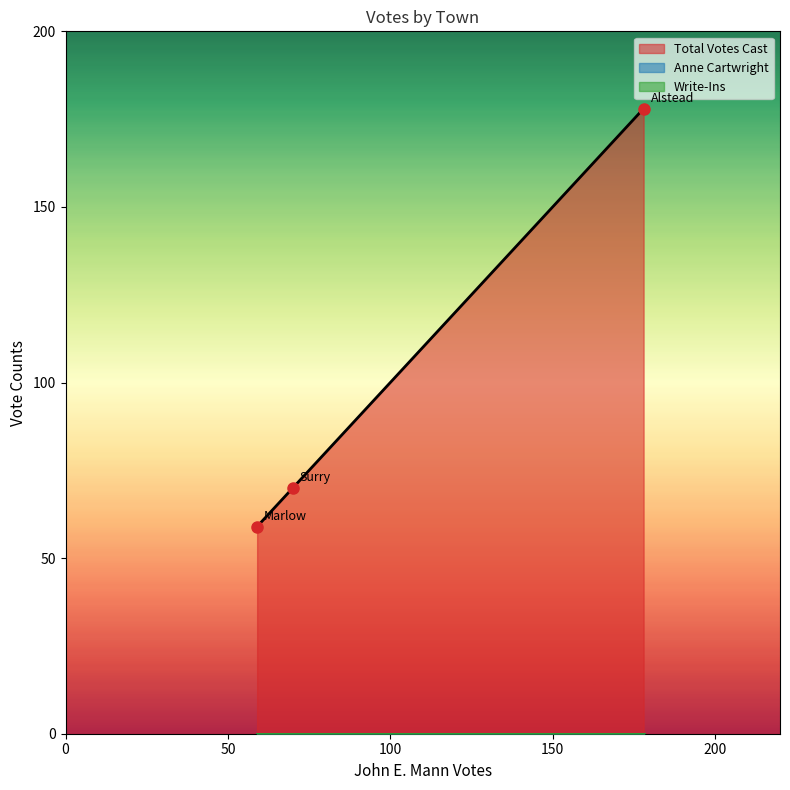

Which series has the largest total across all categories?

Total Votes Cast